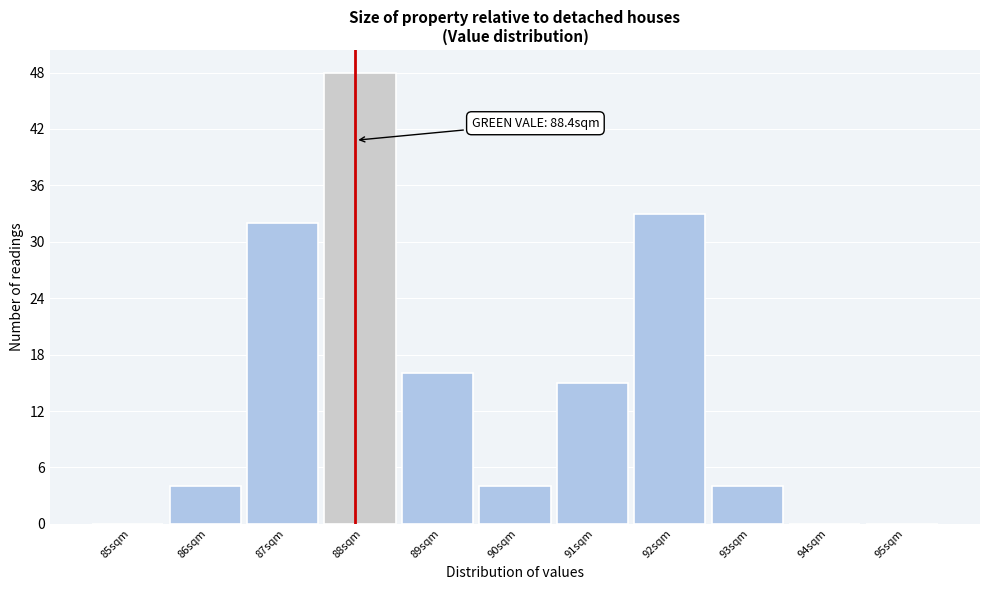

Reading left to right, what are all the values shown in this chart?

85sqm=0	86sqm=4	87sqm=32	88sqm=48	89sqm=16	90sqm=4	91sqm=15	92sqm=33	93sqm=4	94sqm=0	95sqm=0